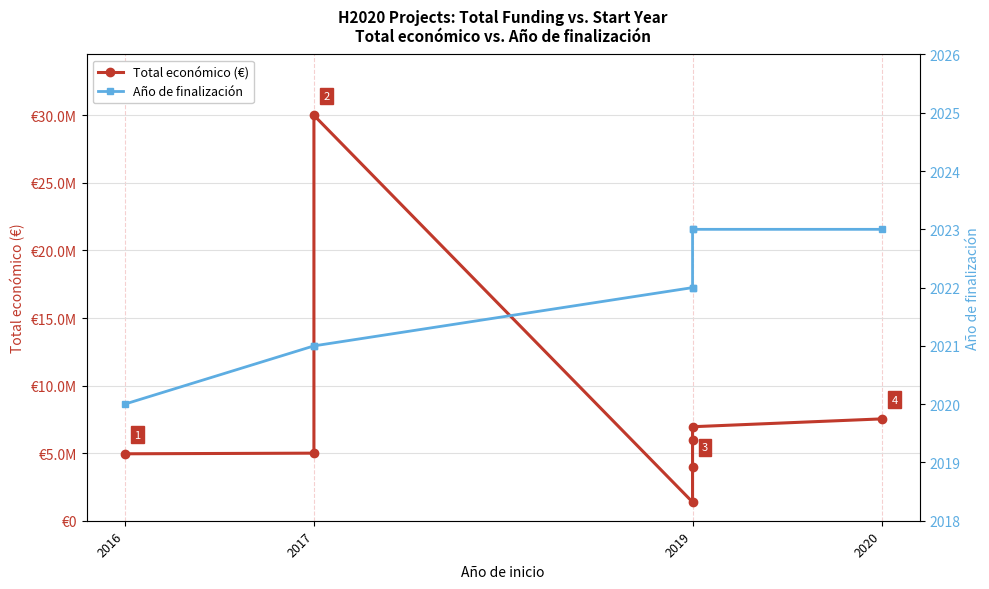

What is the value of the Total económico (€) point at the 3rd from the left?

29999528